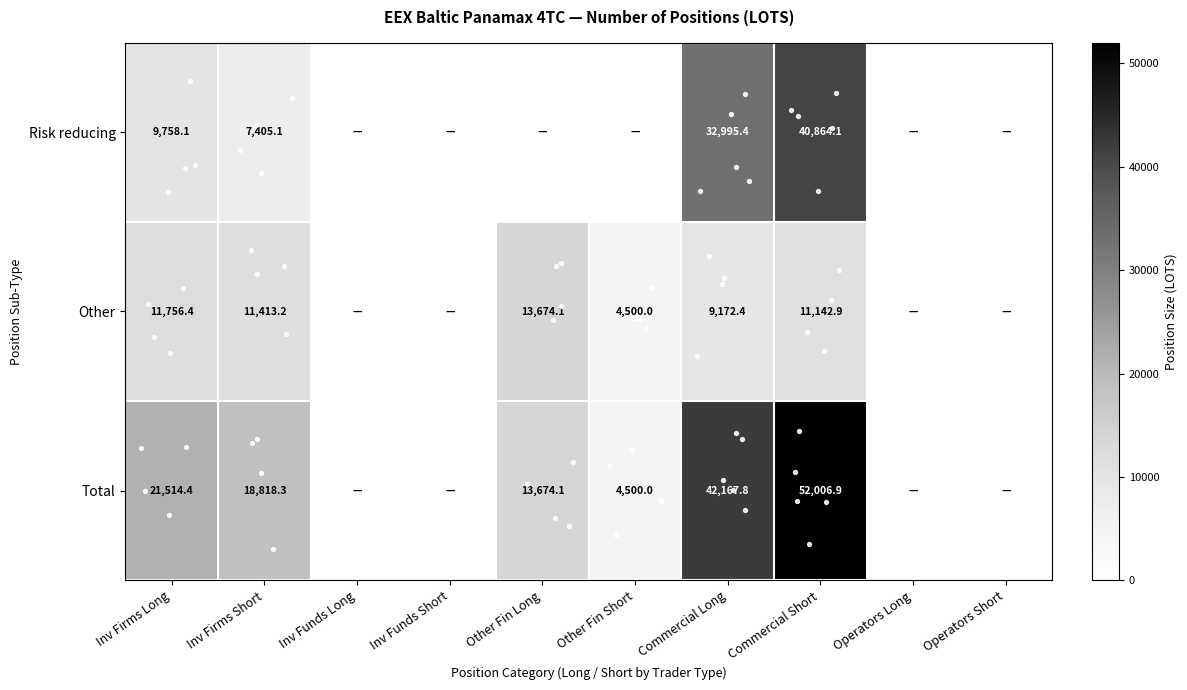

Where does the Total series first go above 13674?

Inv Firms Long